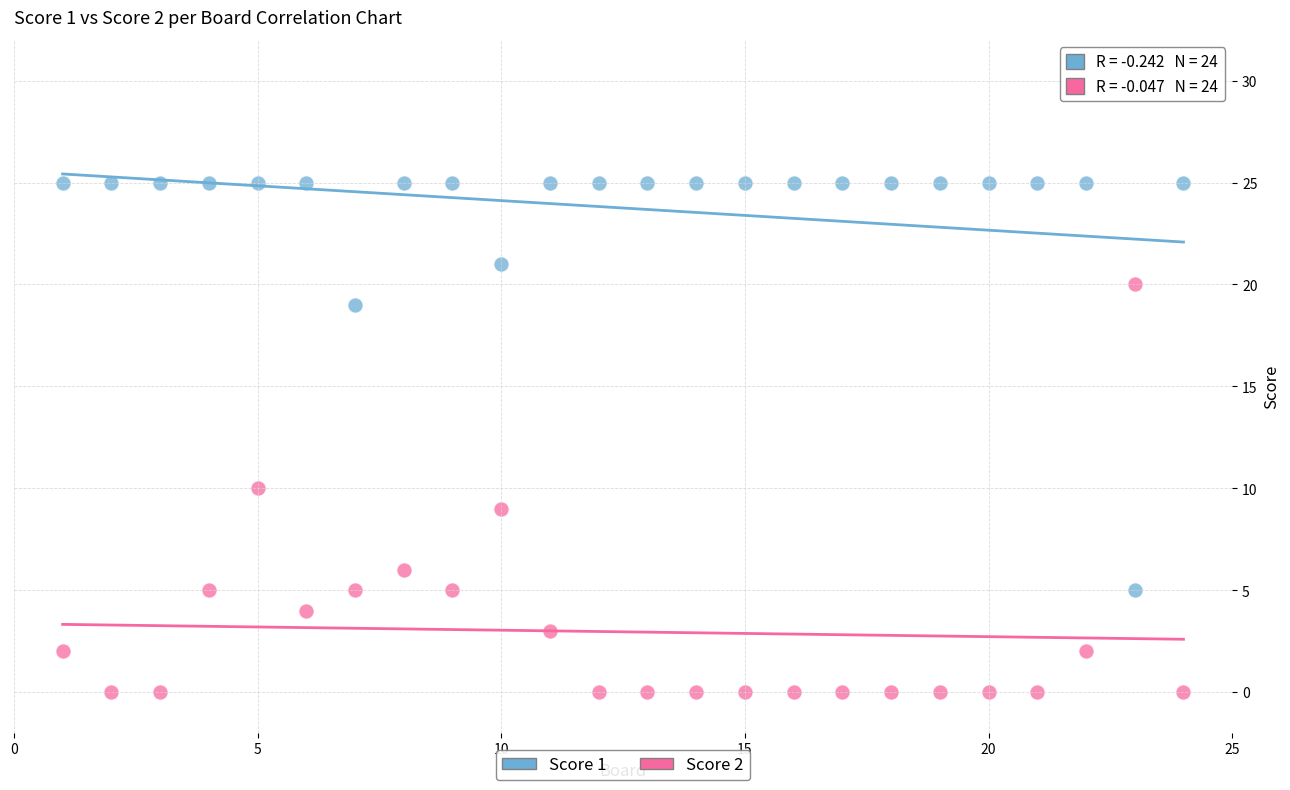

Which series reaches the maximum Y coordinate?

Score 1